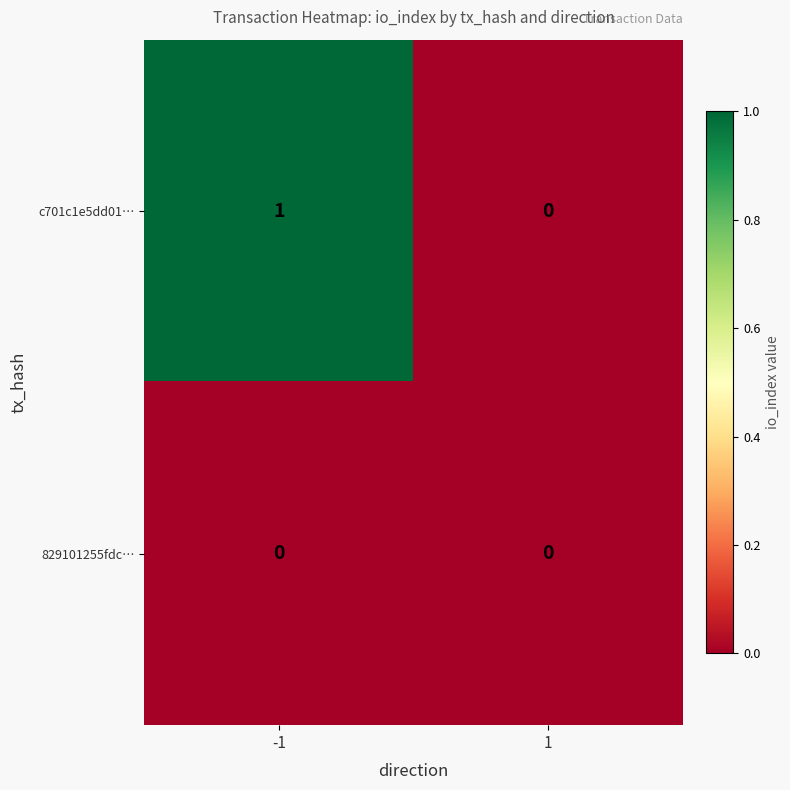

Which series has the largest total across all categories?

c701c1e5dd01…